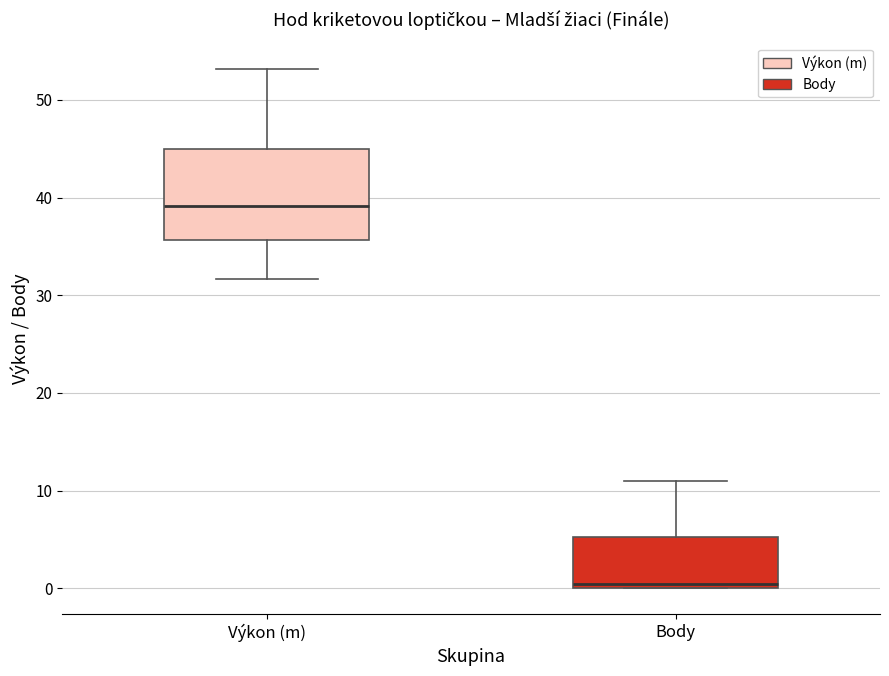

Reading left to right, read every box against the y-axis: the position of its median line, the range the box covers, and the ends of its whiskers. The values are not printed on the chart, so give them approximately, as read against the axis.

Výkon (m): median 39, box 36 to 45, whiskers 32 to 53
Body: median 1, box 0 to 5, whiskers 0 to 11